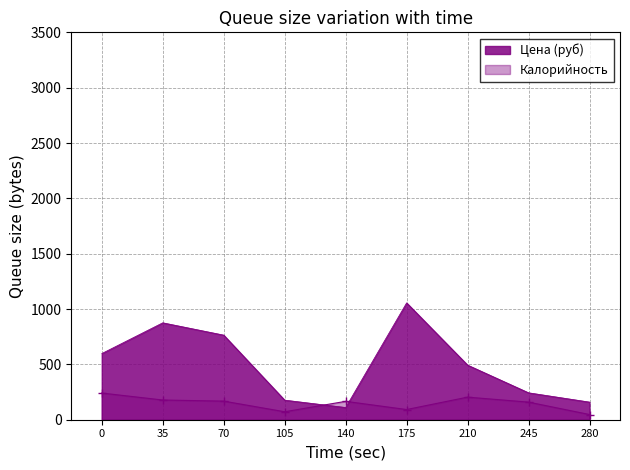

List the series in order of their overall mean, highest first.

Цена (руб), Калорийность